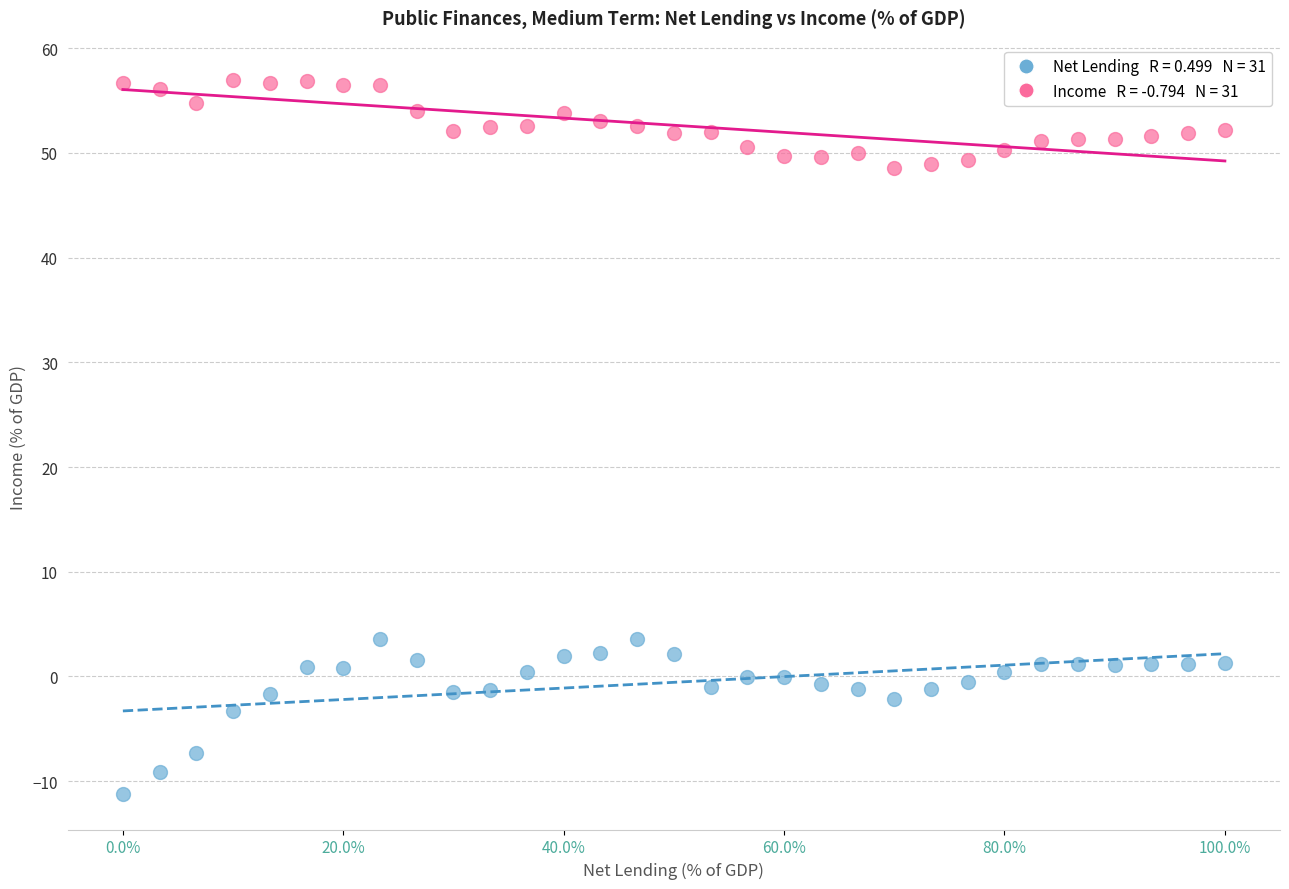

Across all data points, what is the range of X values (max minus min)?

100.0